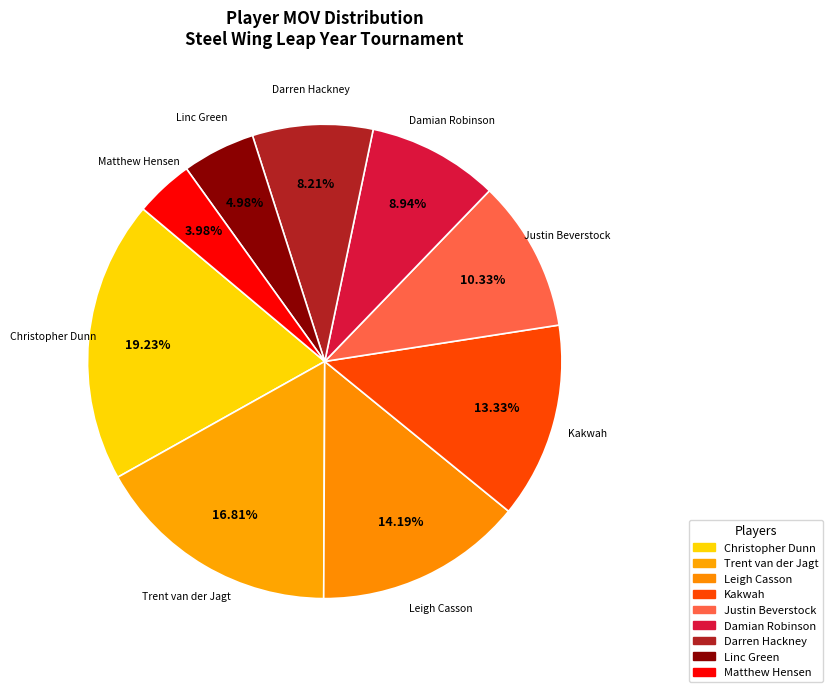

To the nearest percent, what is the difference between the Leigh Casson and Linc Green slice percentages?

9%